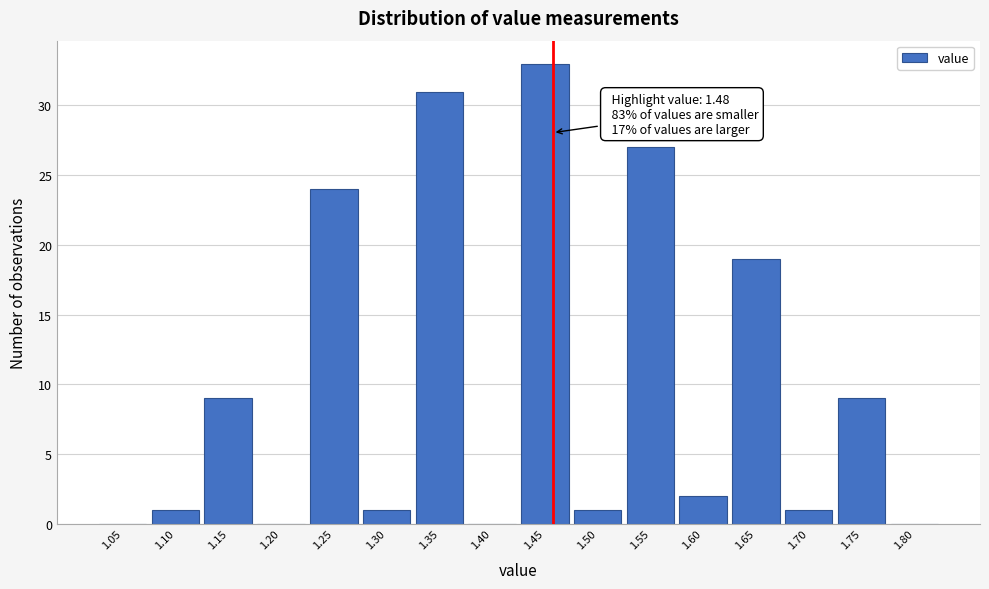

Reading left to right, transcribe all the data shown in this chart.

1.05=0	1.10=1	1.15=9	1.20=0	1.25=24	1.30=1	1.35=31	1.40=0	1.45=33	1.50=1	1.55=27	1.60=2	1.65=19	1.70=1	1.75=9	1.80=0